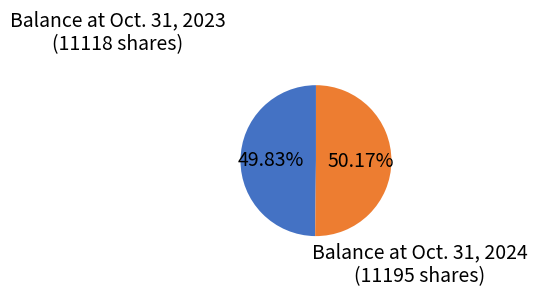

How many segments does this pie chart have?

2